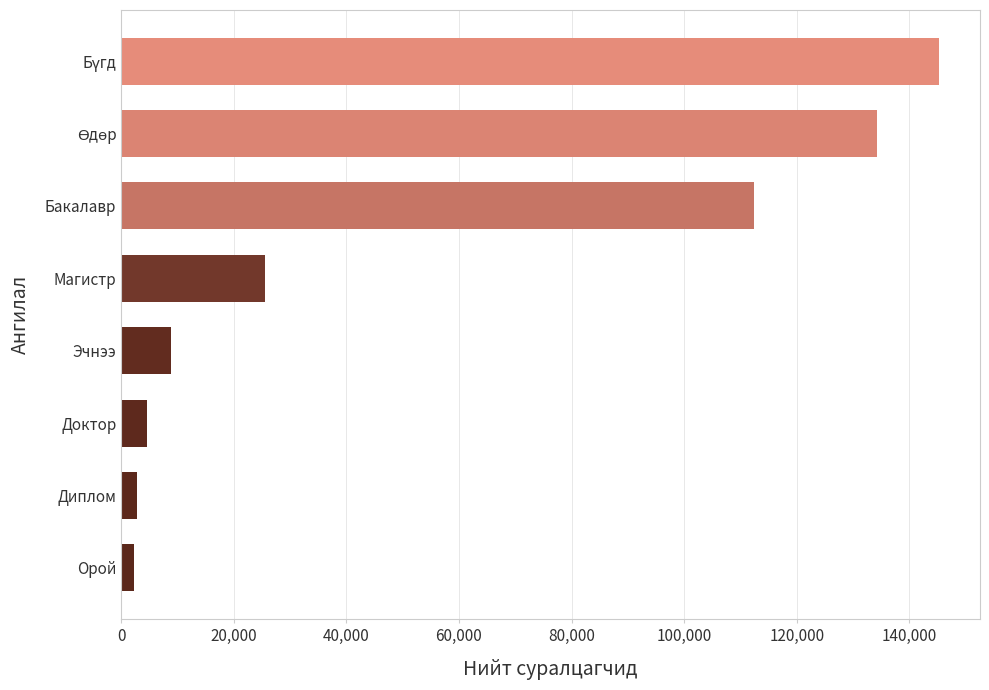

True or false: the data shows 8822 at Эчнээ.

True